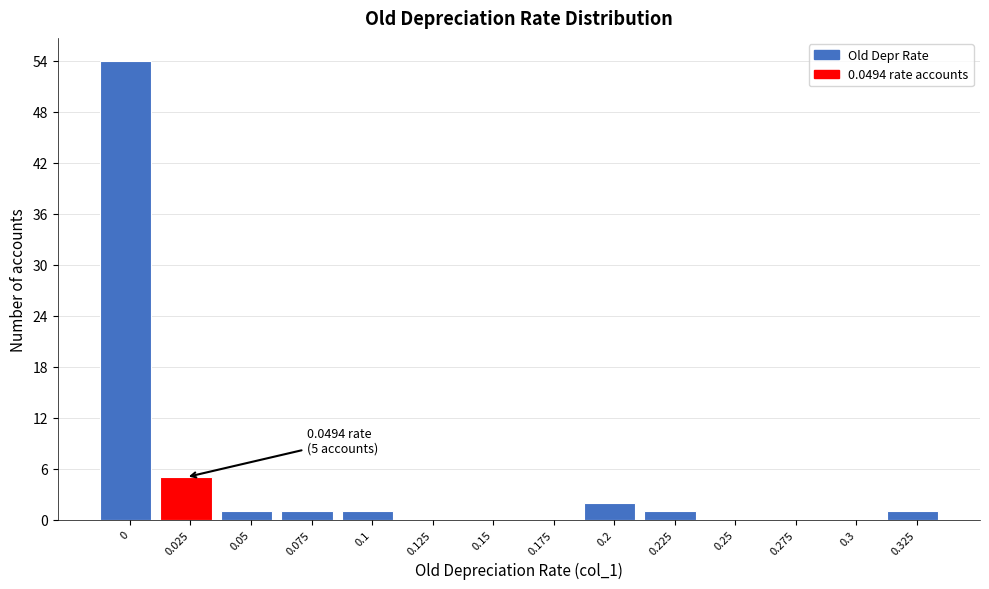

Reading left to right, transcribe all the data shown in this chart.

0=54	0.025=5	0.05=1	0.075=1	0.1=1	0.125=0	0.15=0	0.175=0	0.2=2	0.225=1	0.25=0	0.275=0	0.3=0	0.325=1